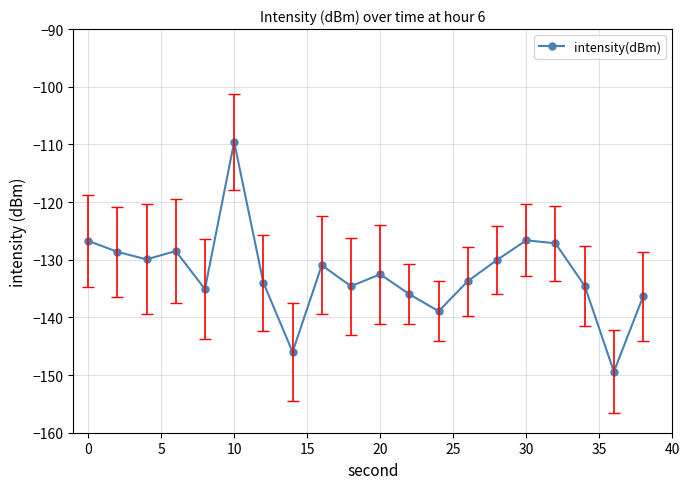

How many categories are shown in the chart?

20